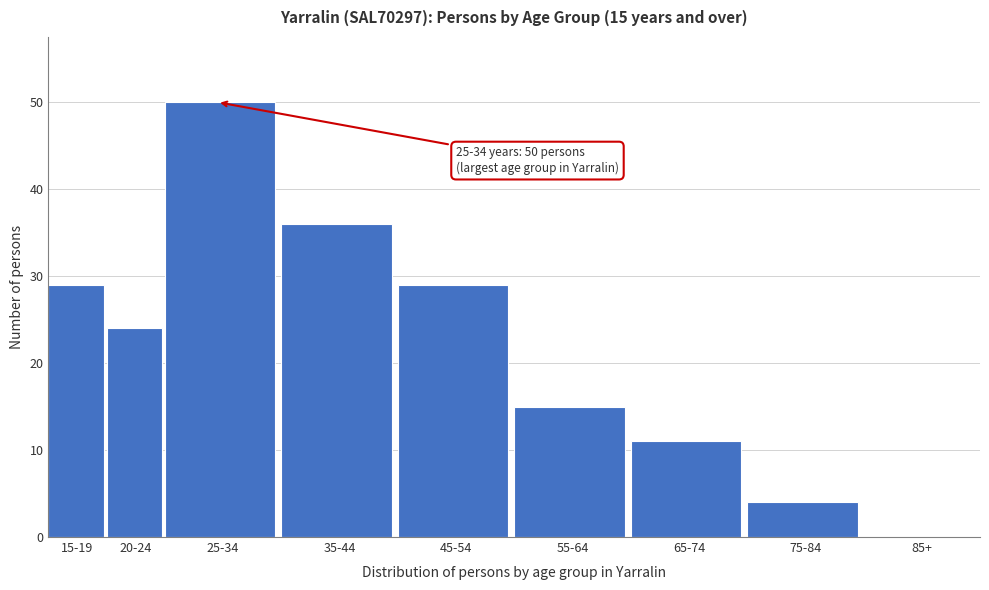

Reading left to right, list all the values displayed in this chart.

15-19=29	20-24=24	25-34=50	35-44=36	45-54=29	55-64=15	65-74=11	75-84=4	85+=0